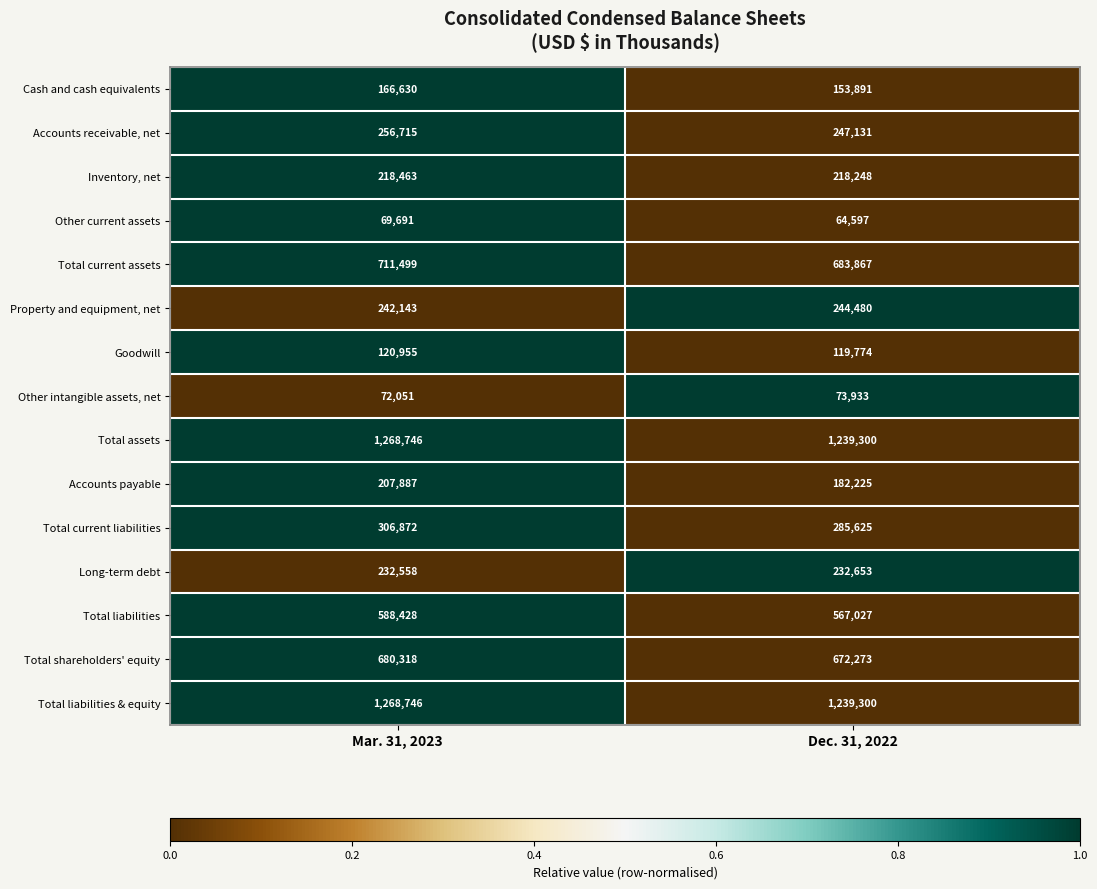

What is the total value across all series at Mar. 31, 2023?

6411702